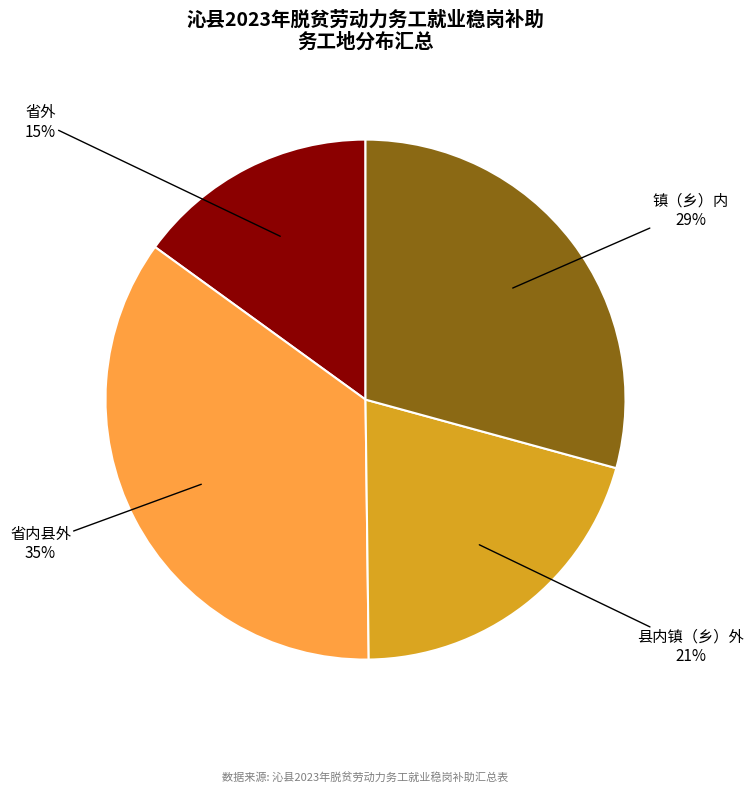

To the nearest percent, what is the average slice percentage?

25%